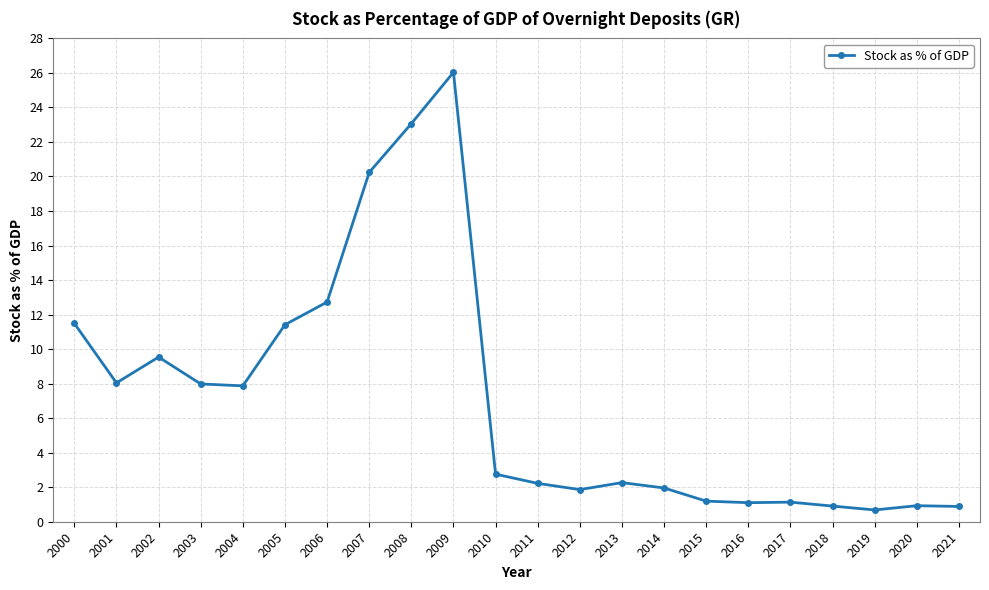

Approximately how many times larger is the value at 2015 compared to 2013?

0.5